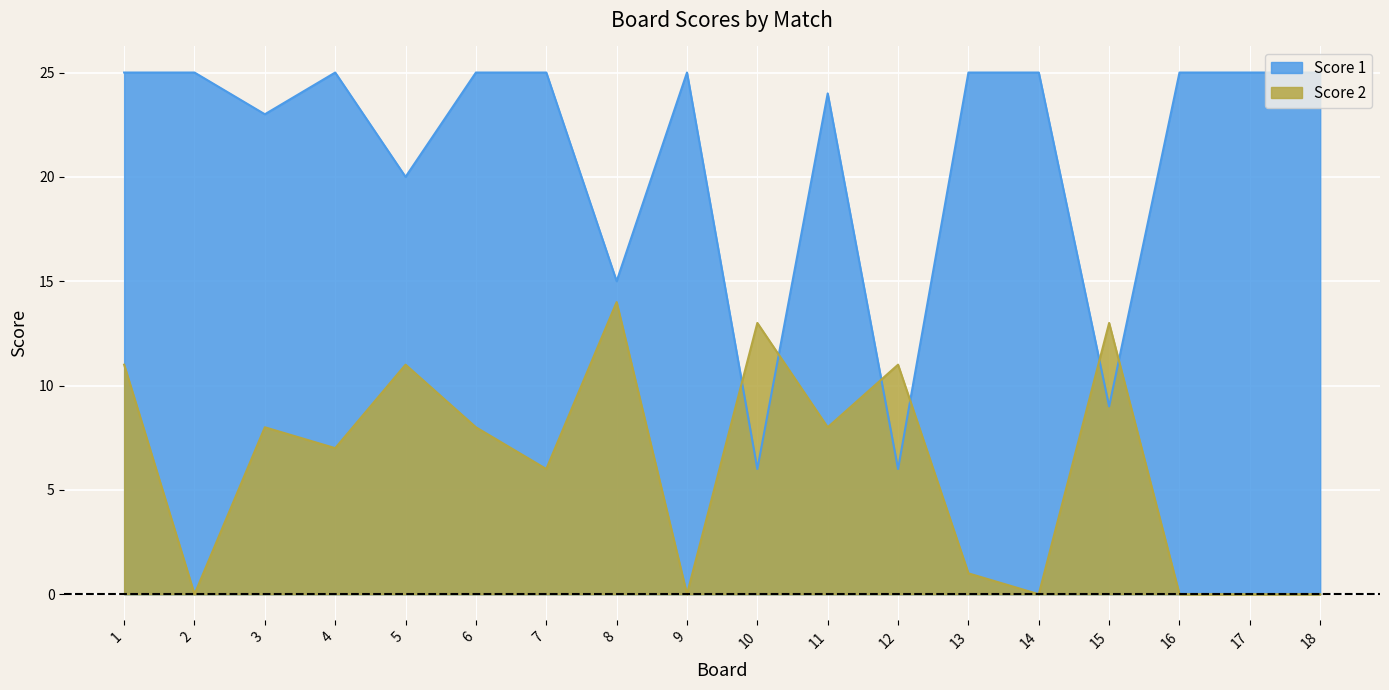

The Score 1 series shows 25 at 9. True or false?

True